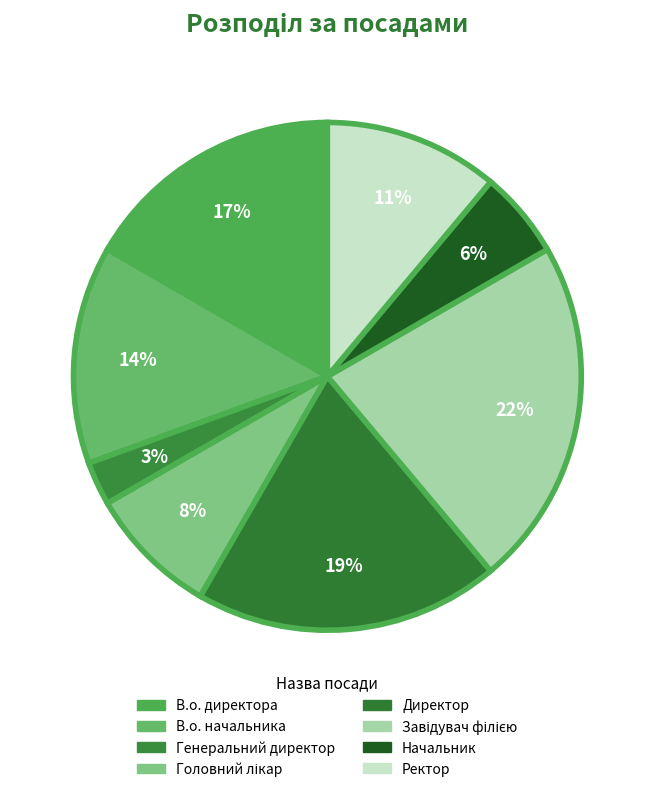

Does any single category account for the majority?

No